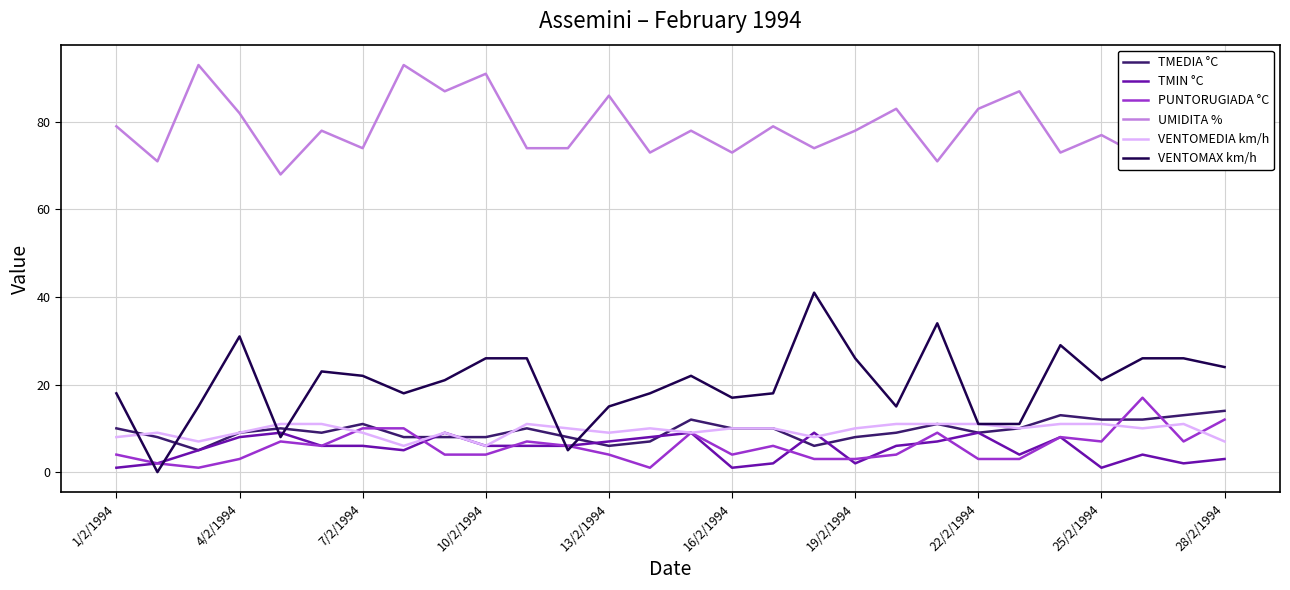

At how many categories does at least one series exceed 25?

28